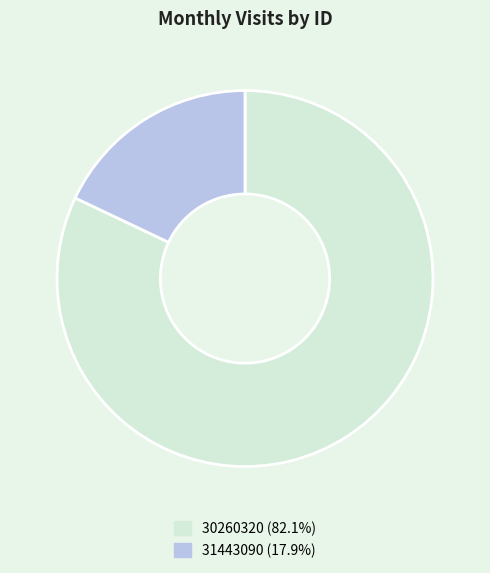

Which slice is the largest?

30260320